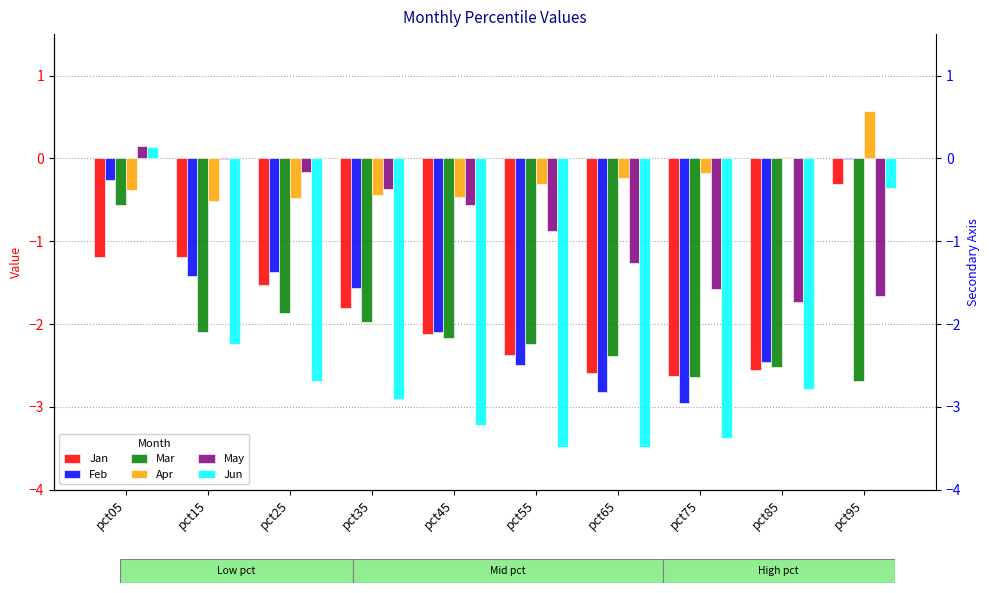

What is the total value across all series at pct05?

-2.1